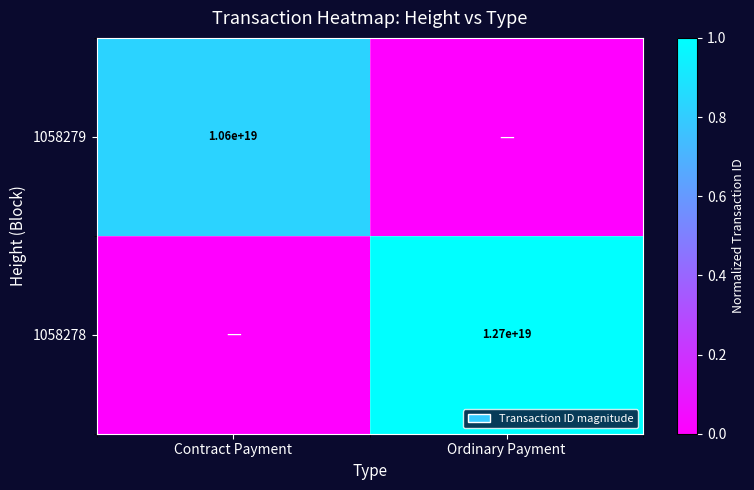

The 1058279 series shows 10600000000000000000 at Contract Payment. True or false?

True